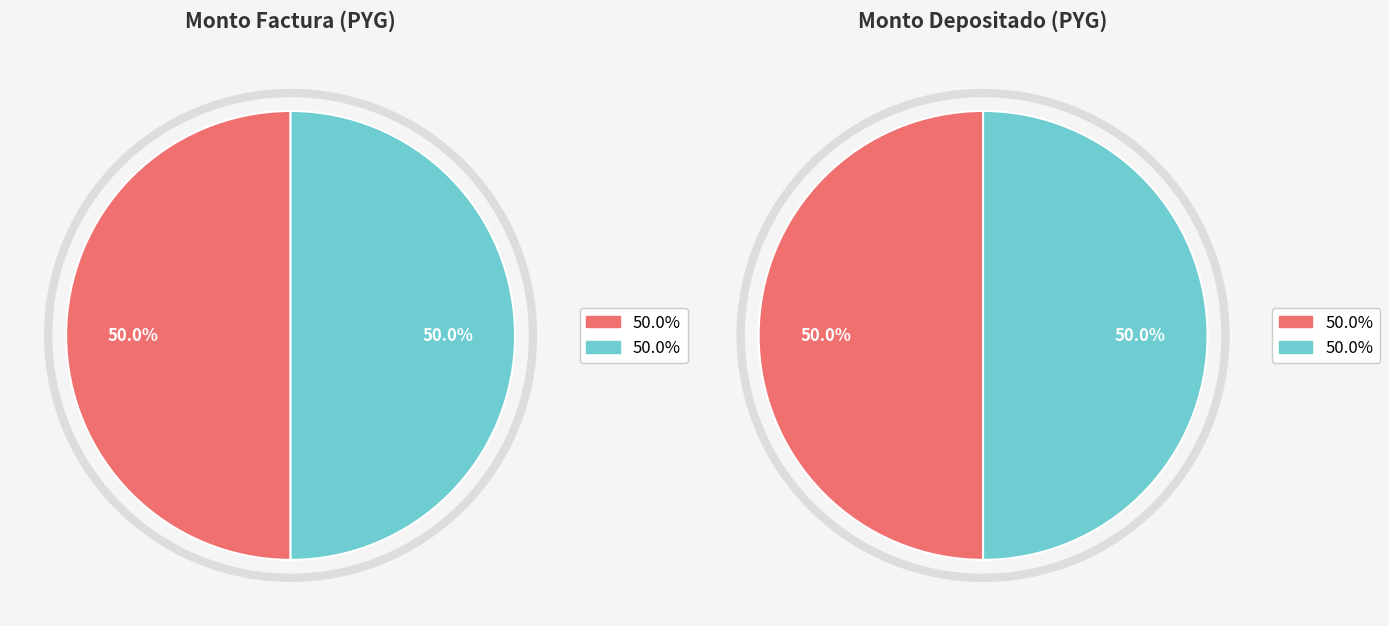

To the nearest percent, what is the combined percentage of Factura 001-001-0000359 and Factura 001-001-0000360?

100%